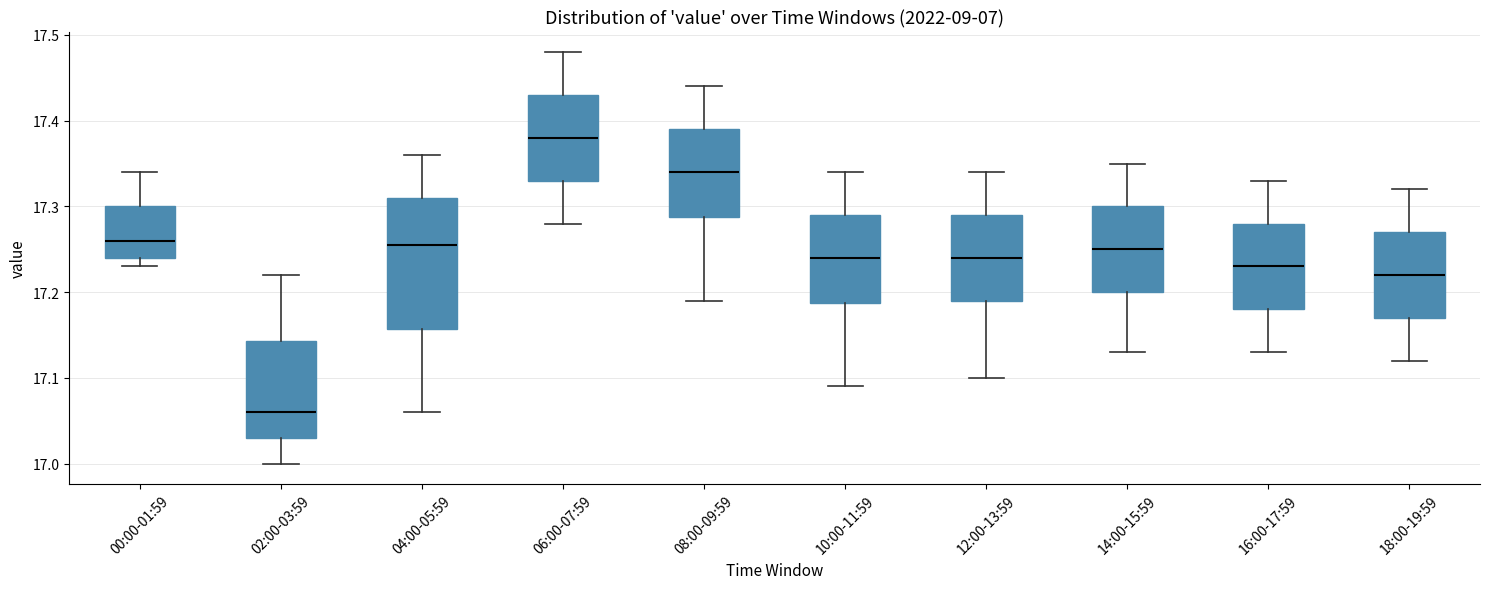

Reading left to right, read every box against the y-axis: the position of its median line, the range the box covers, and the ends of its whiskers. The values are not printed on the chart, so give them approximately, as read against the axis.

00:00-01:59: median 17.26, box 17.24 to 17.30, whiskers 17.23 to 17.34
02:00-03:59: median 17.06, box 17.03 to 17.14, whiskers 17.00 to 17.22
04:00-05:59: median 17.26, box 17.16 to 17.31, whiskers 17.06 to 17.36
06:00-07:59: median 17.38, box 17.33 to 17.43, whiskers 17.28 to 17.48
08:00-09:59: median 17.34, box 17.29 to 17.39, whiskers 17.19 to 17.44
10:00-11:59: median 17.24, box 17.19 to 17.29, whiskers 17.09 to 17.34
12:00-13:59: median 17.24, box 17.19 to 17.29, whiskers 17.10 to 17.34
14:00-15:59: median 17.25, box 17.20 to 17.30, whiskers 17.13 to 17.35
16:00-17:59: median 17.23, box 17.18 to 17.28, whiskers 17.13 to 17.33
18:00-19:59: median 17.22, box 17.17 to 17.27, whiskers 17.12 to 17.32